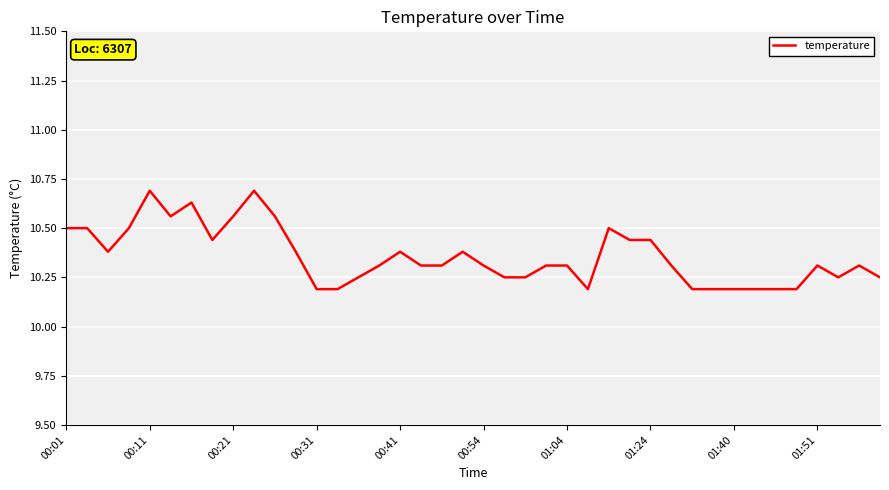

What is the maximum value shown in the chart?

10.7